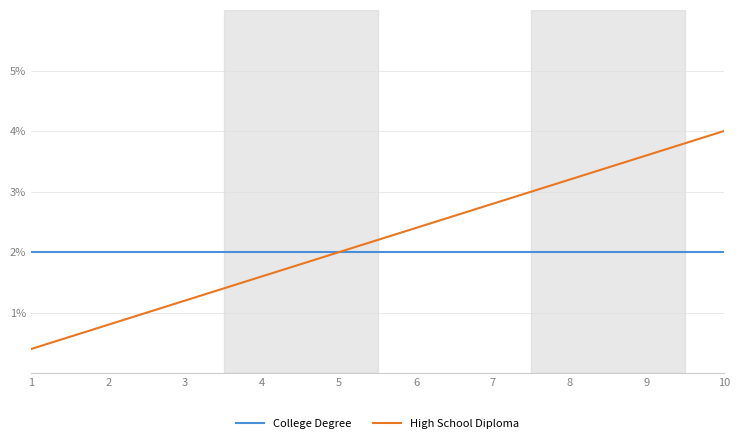

Rank the series by their maximum value, from lowest to highest.

College Degree, High School Diploma